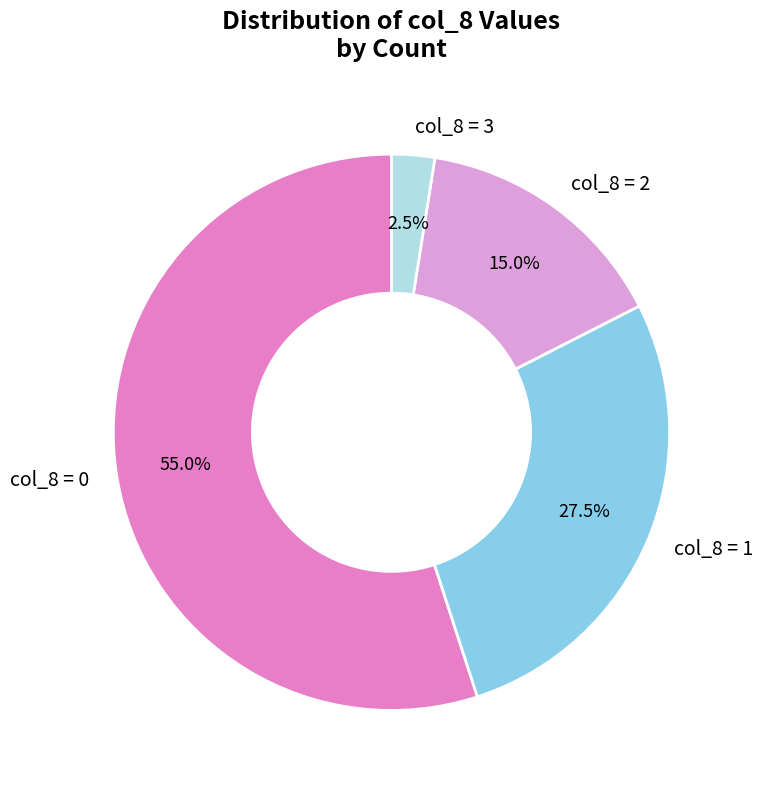

Does any single category account for the majority?

Yes